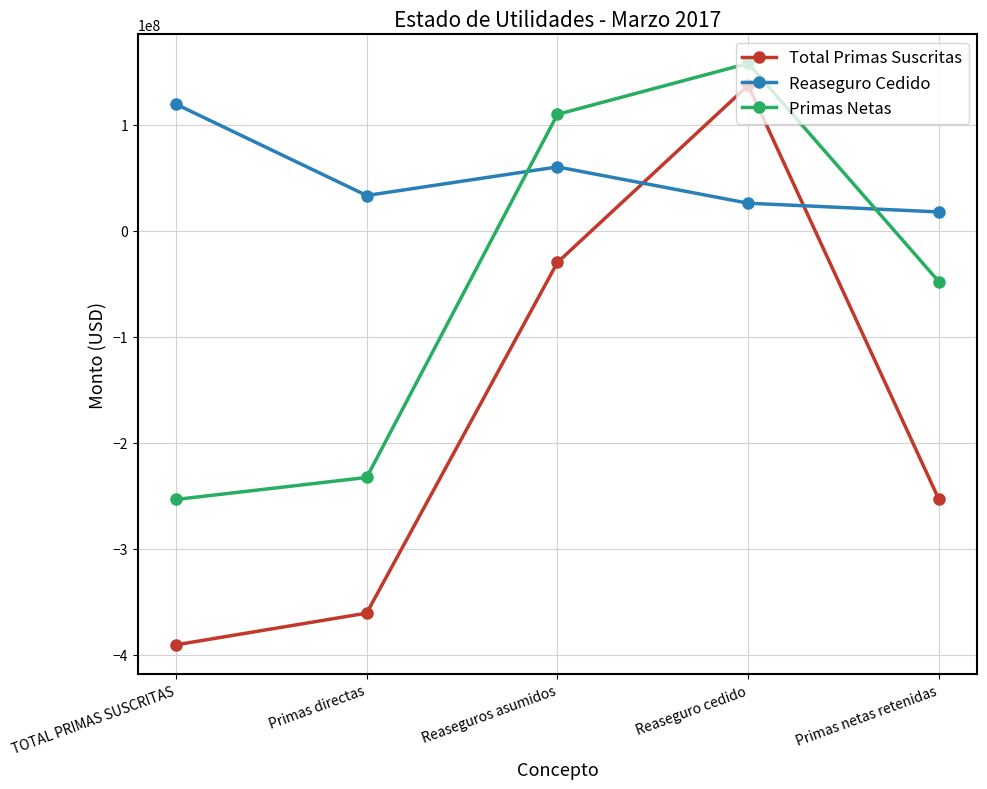

What is the difference between the maximum and second lowest values in the Primas Netas series?

390606414.9